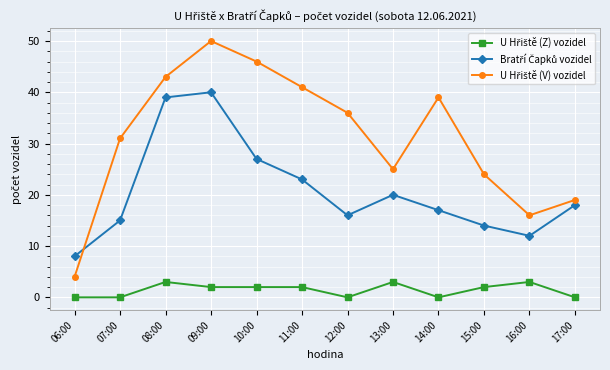

At which category does the chart reach its peak across all series?

09:00